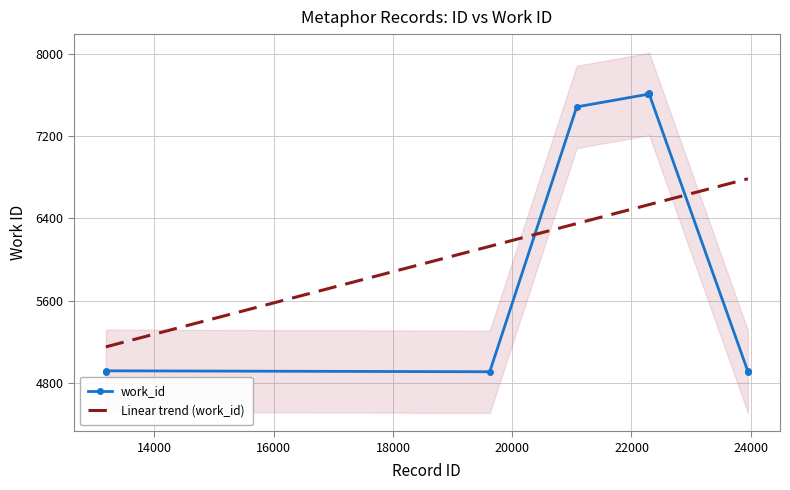

True or false: work_id has more than 0 interior local peaks.

True